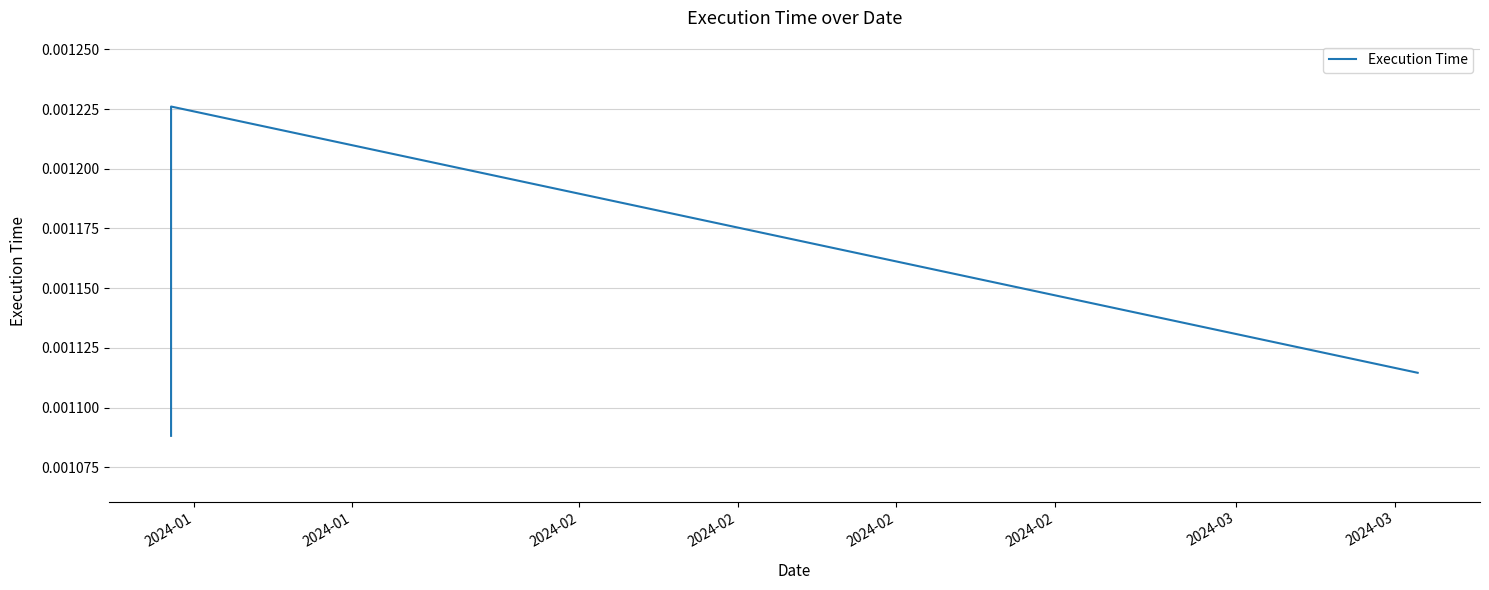

The chart shows a value of 0.0 at 2024-01. True or false?

False